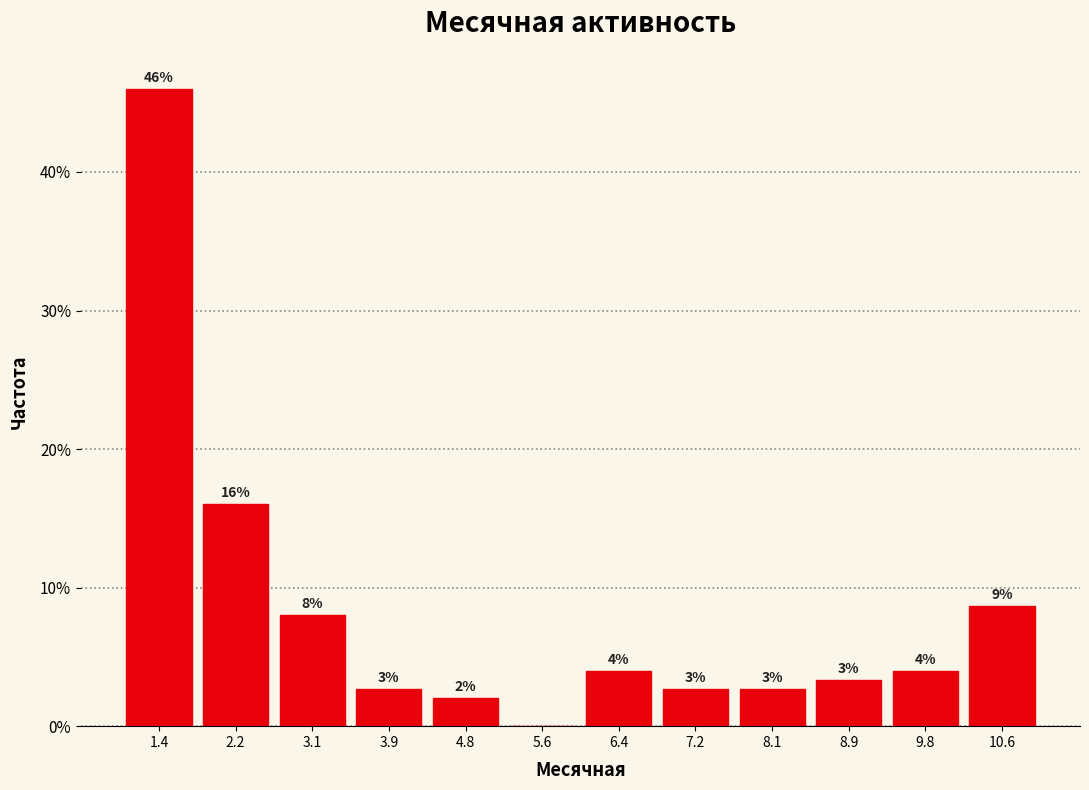

Which range on the x-axis has the tallest bar?

1.0 to 1.8